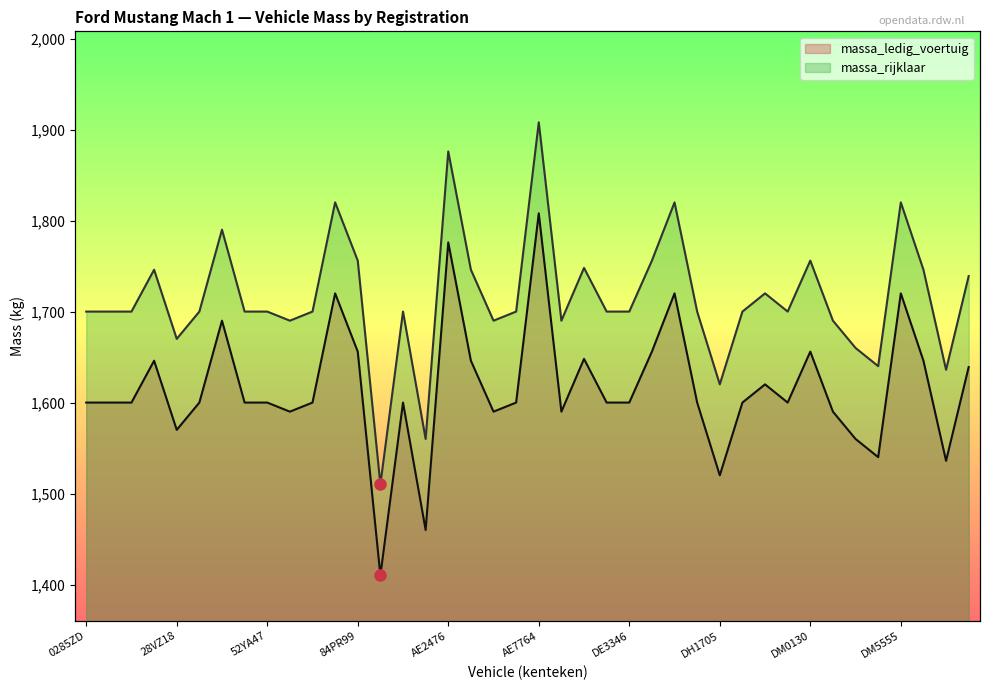

Between 73DRKS and DL3168, which series saw the biggest shift?

massa_ledig_voertuig